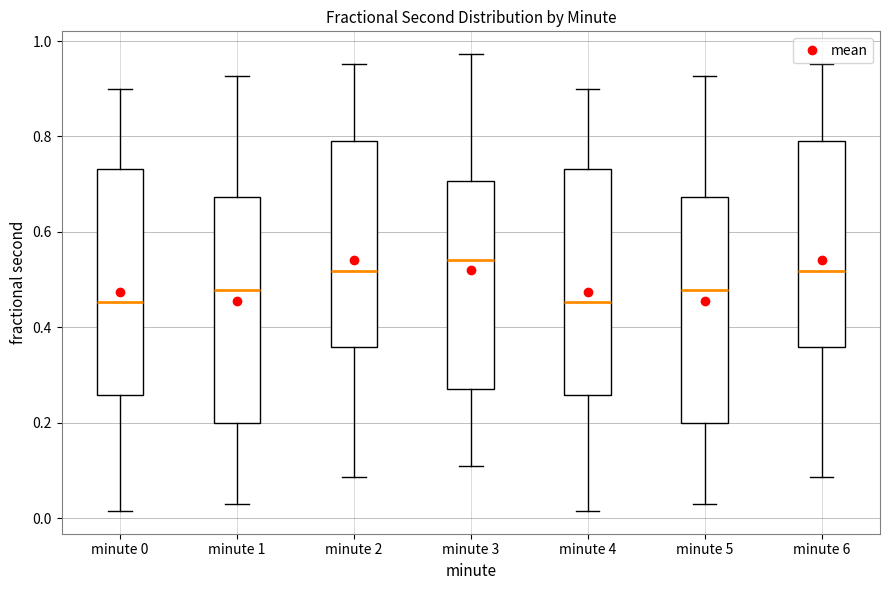

Where does the median line of the box for minute 3 sit on the y-axis? The values are not printed on the chart, so give them approximately, as read against the axis.

0.54